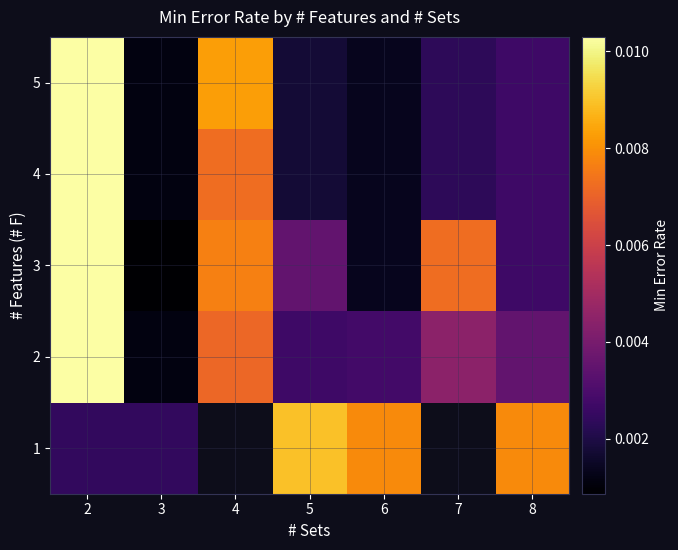

Is it true that 3 equals 0.0 at 3?

False